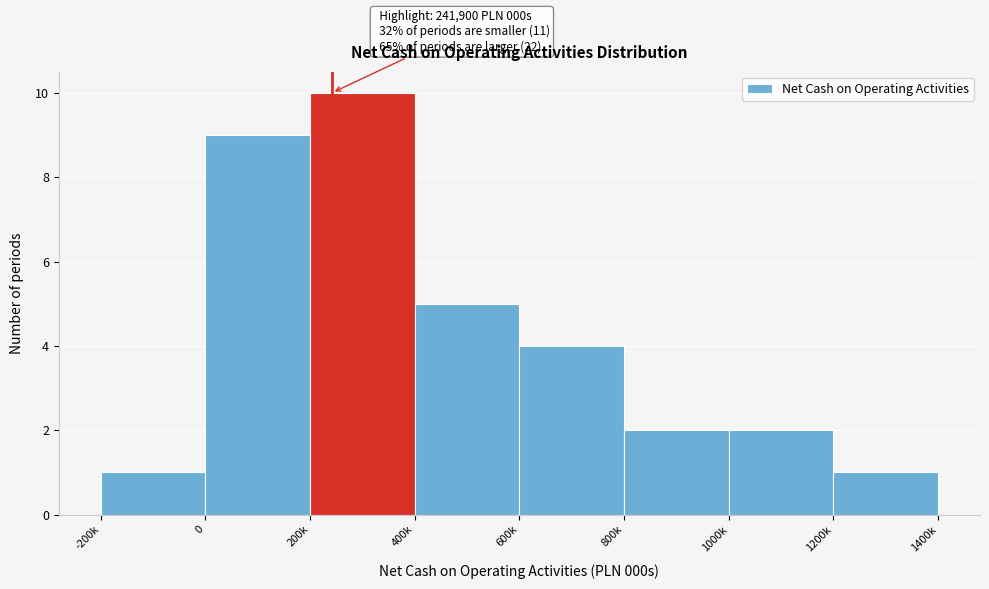

Reading left to right, what are all the values shown in this chart?

1	9	10	5	4	2	2	1